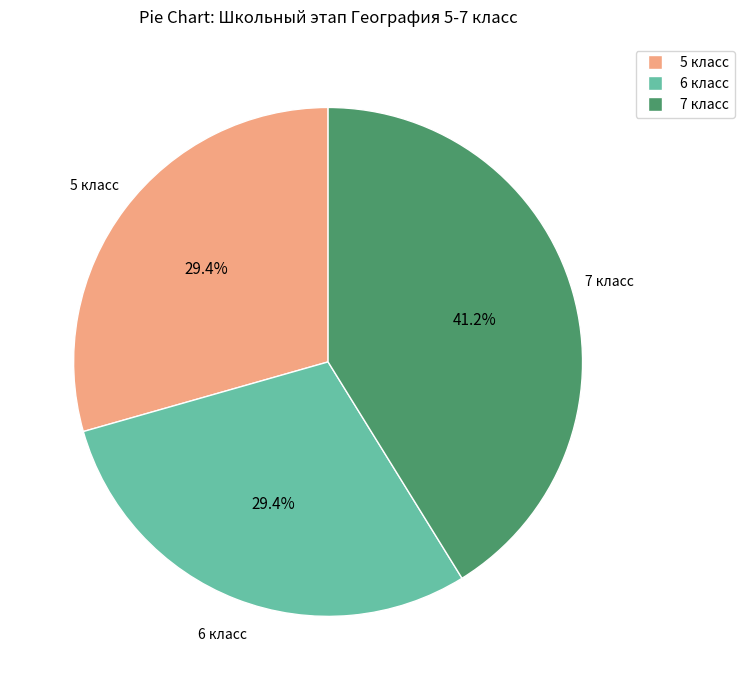

Is there any slice that represents more than half of the pie?

No